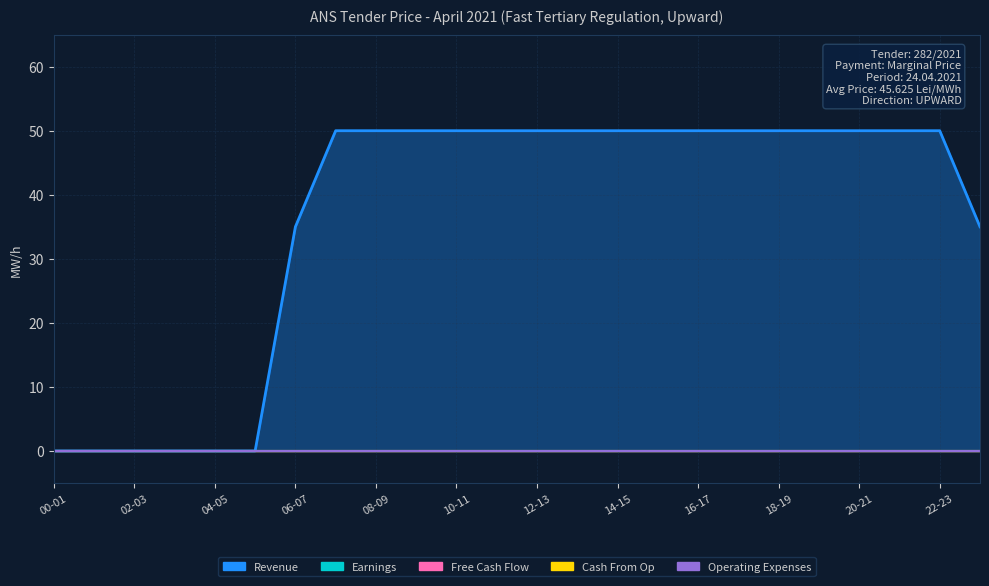

What is the sum of all Revenue values?

870